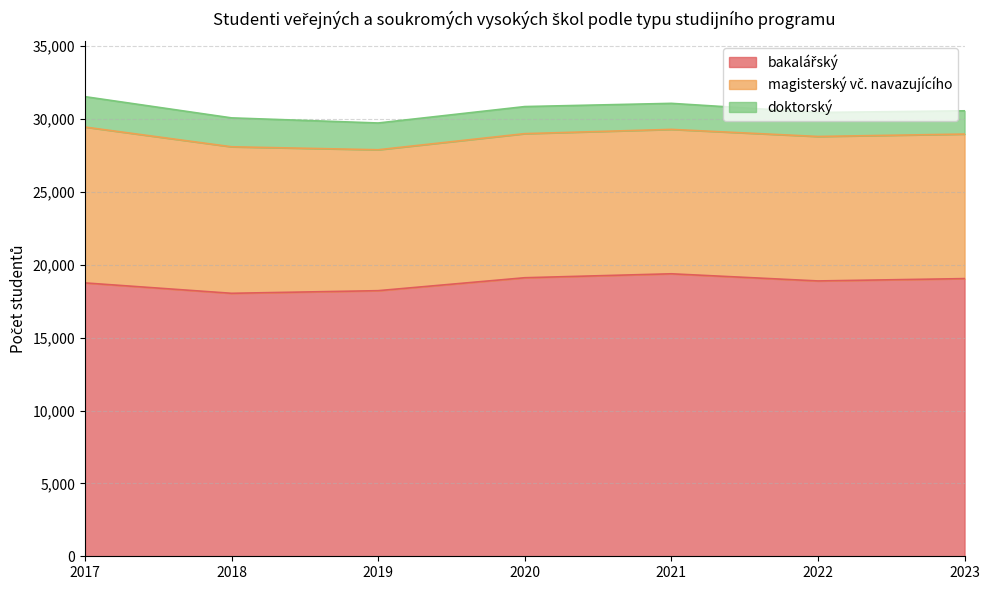

True or false: bakalářský and magisterský vč. navazujícího cross at least once.

False